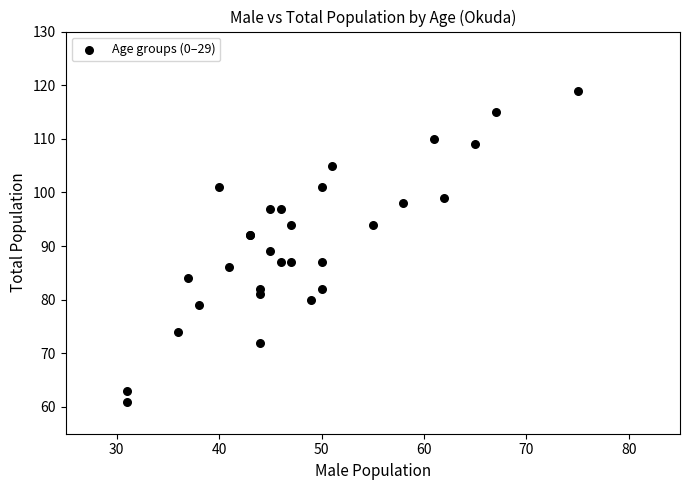

What Y value in the scatter plot is closest to 90?

89